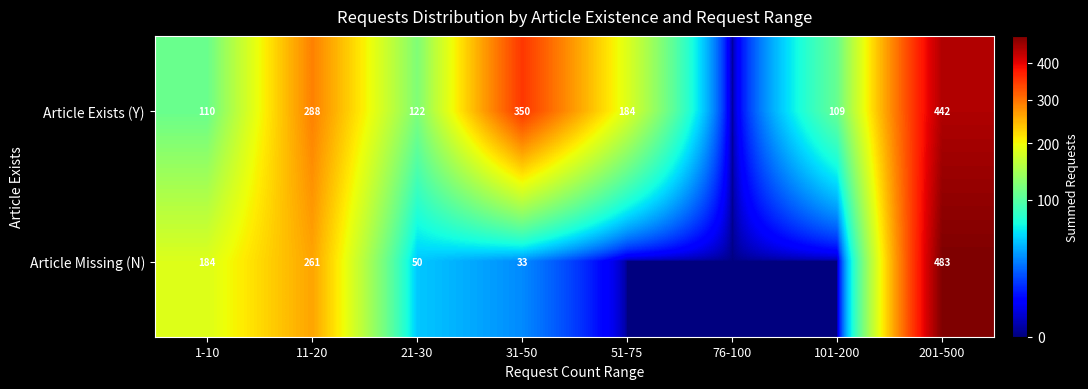

Which has a higher value, 201-500 or 21-30?

201-500